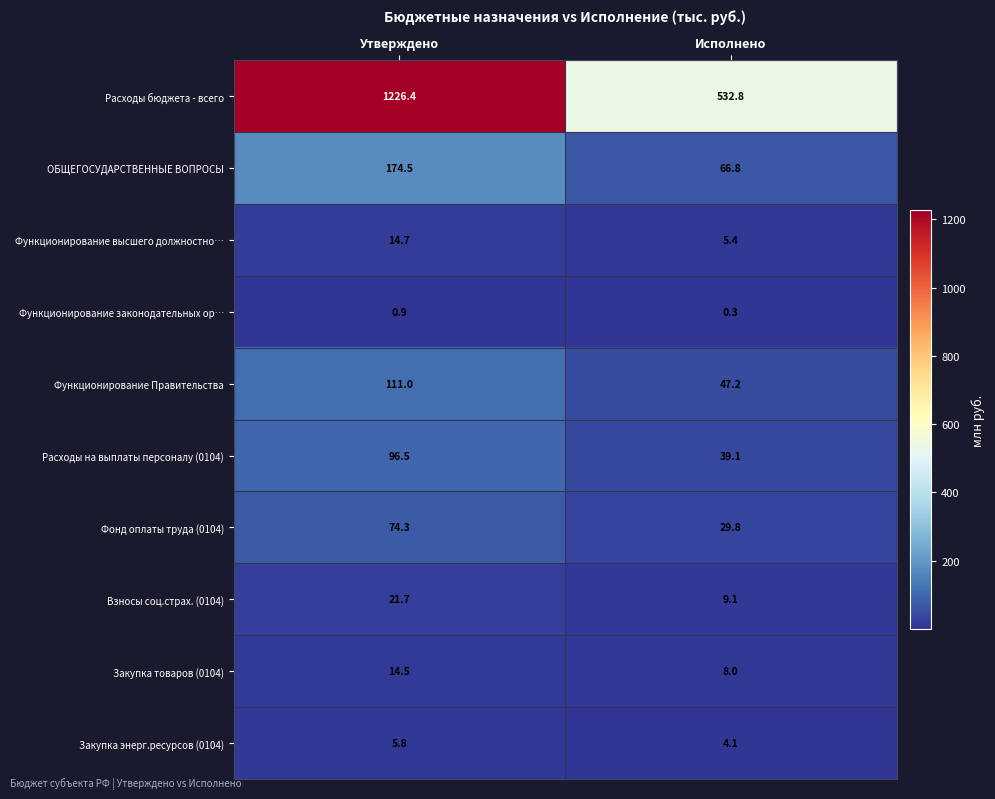

At Исполнено, list the series in order from smallest to largest.

Функционирование законодательных ор…, Закупка энерг.ресурсов (0104), Функционирование высшего должностно…, Закупка товаров (0104), Взносы соц.страх. (0104), Фонд оплаты труда (0104), Расходы на выплаты персоналу (0104), Функционирование Правительства, ОБЩЕГОСУДАРСТВЕННЫЕ ВОПРОСЫ, Расходы бюджета - всего